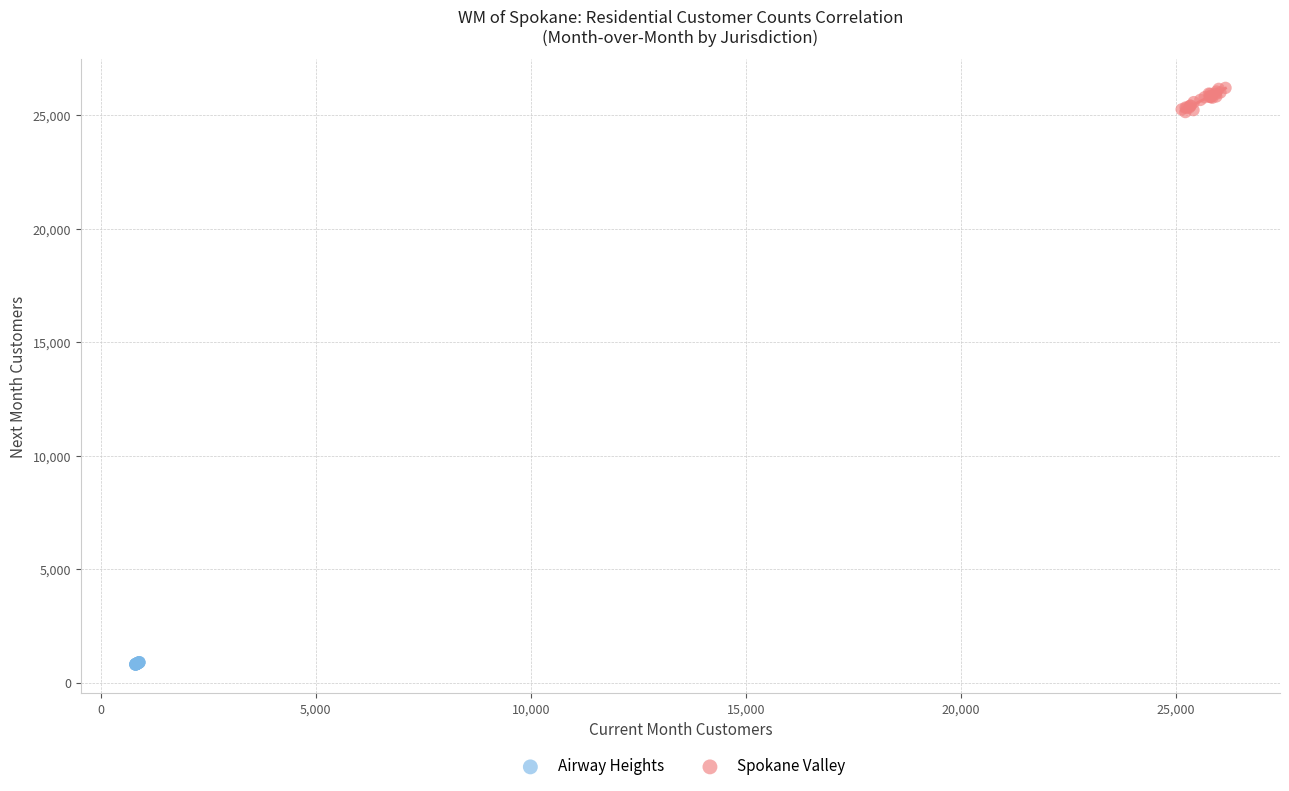

What are all the series names shown in the legend?

Airway Heights, Spokane Valley